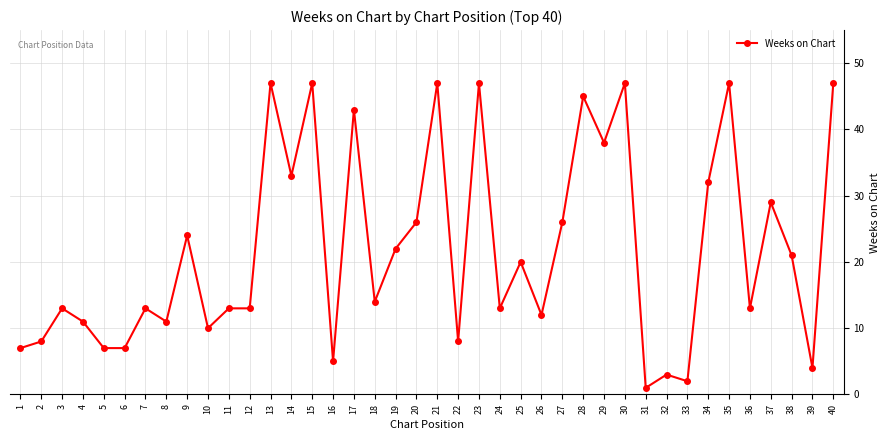

What is the value of the 22nd point from the left?

8